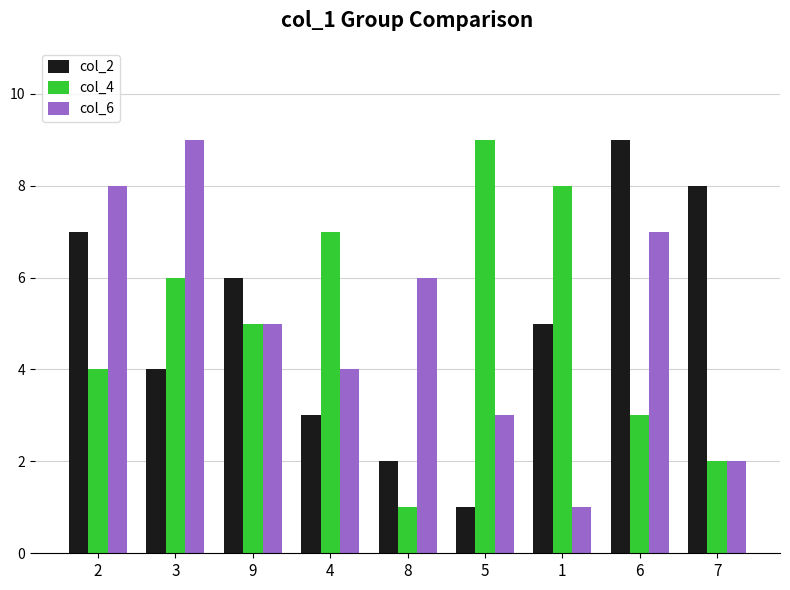

What is the sum of all col_6 values?

45